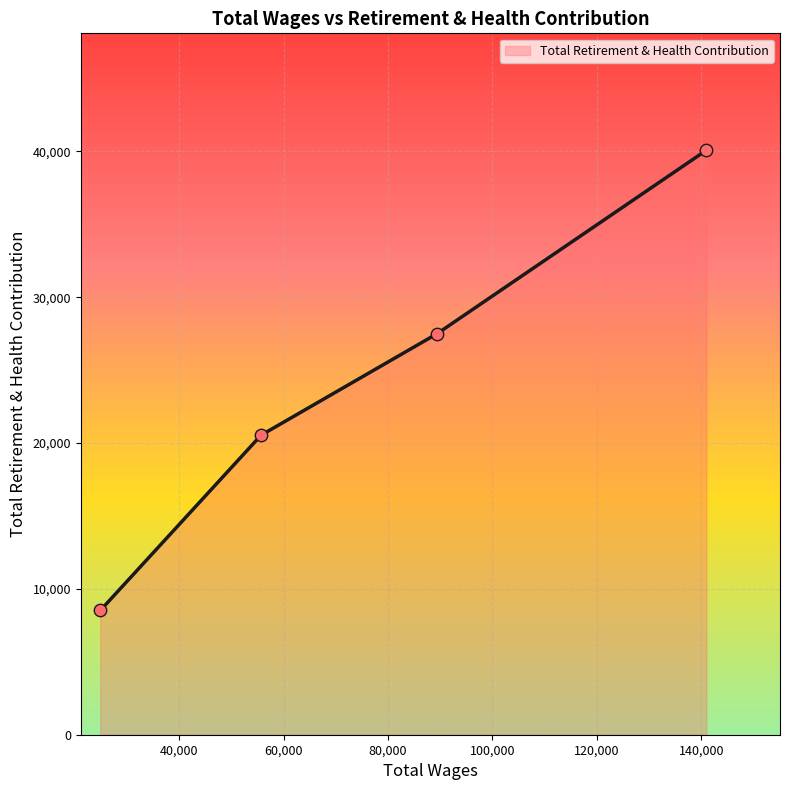

True or false: there are more than 0 points higher than both neighbors.

False